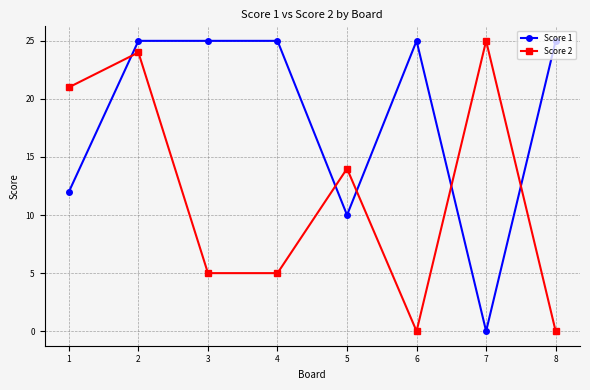

What is the value of the Score 1 point at the 5th from the left?

10